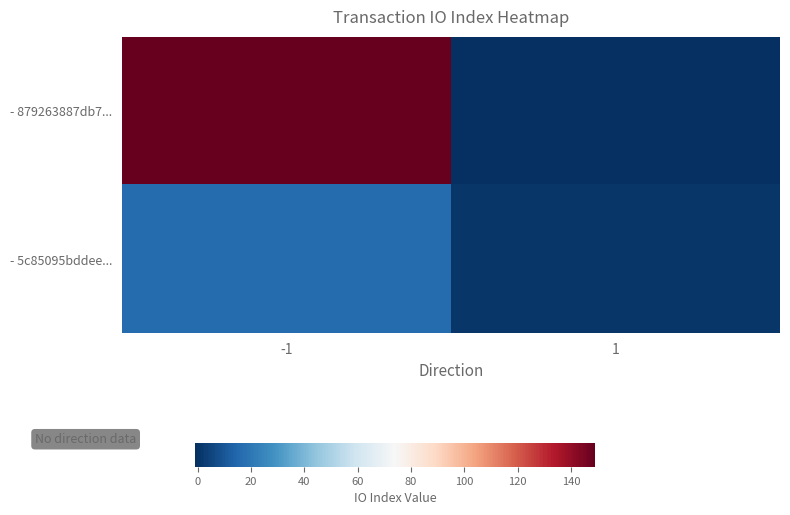

Which has a higher value, -1 or 1?

-1